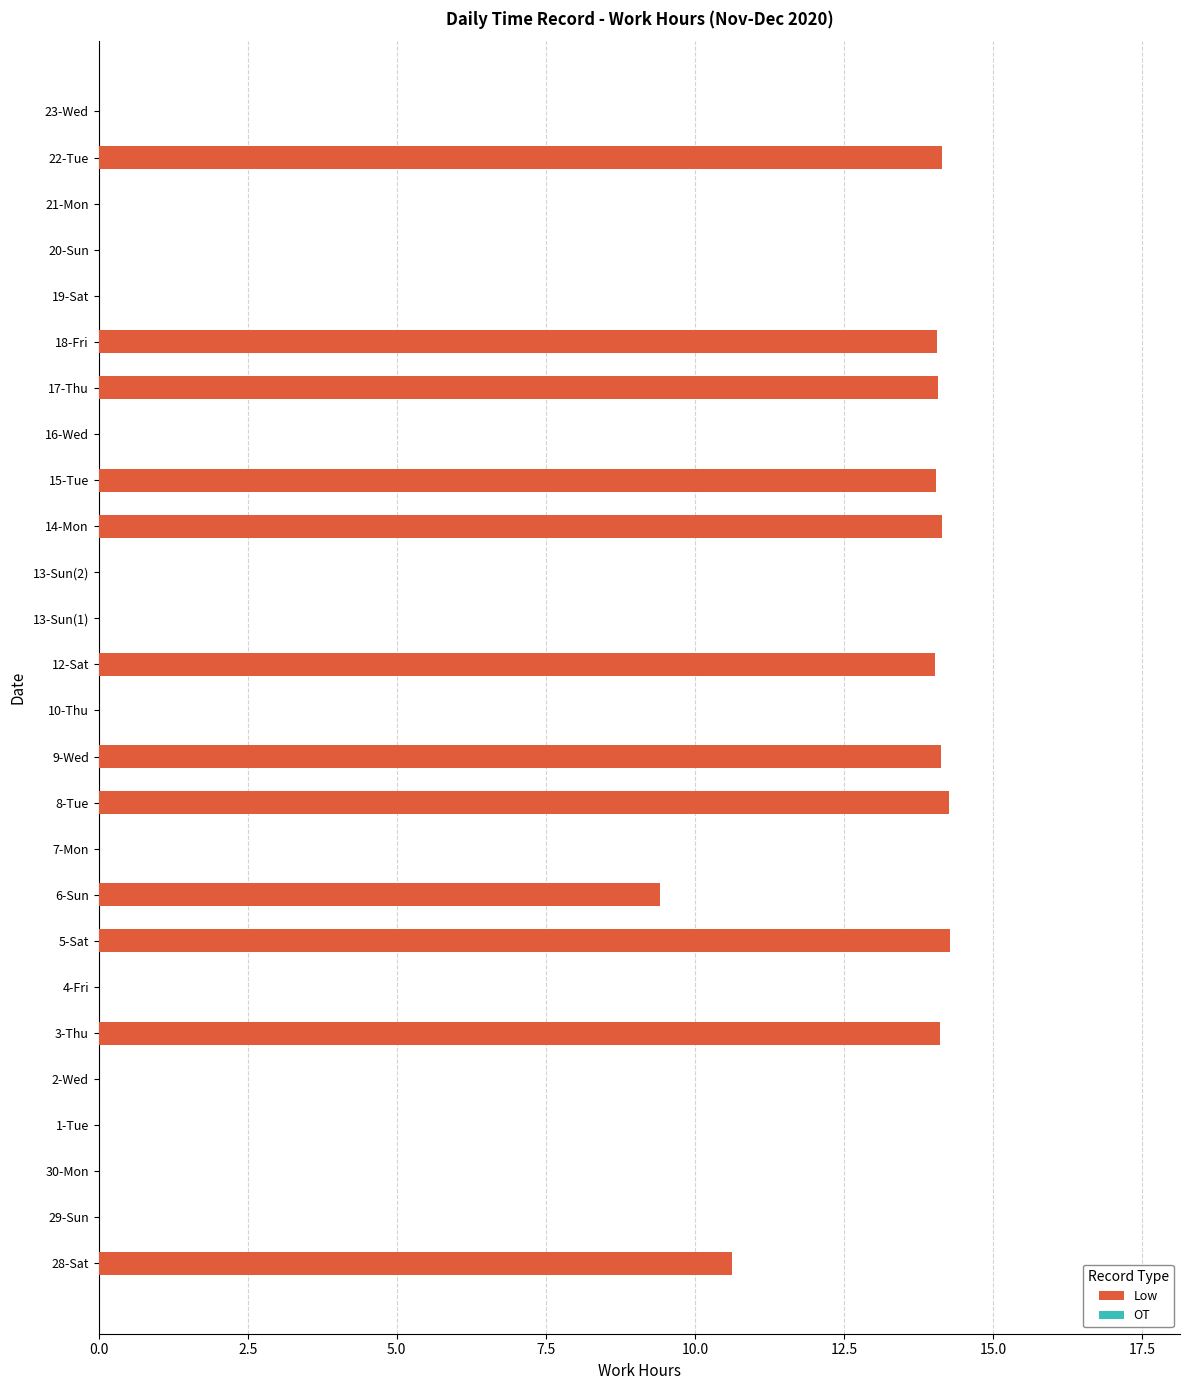

Count the number of data series in this chart.

1